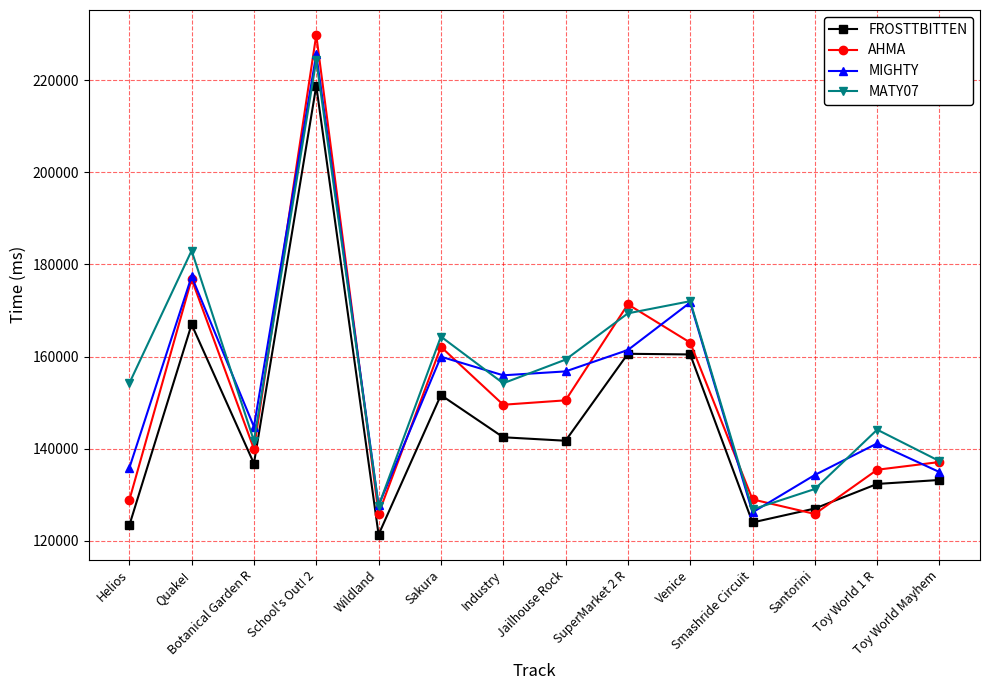

List the series in order of their overall mean, lowest first.

FROSTTBITTEN, AHMA, MIGHTY, MATY07